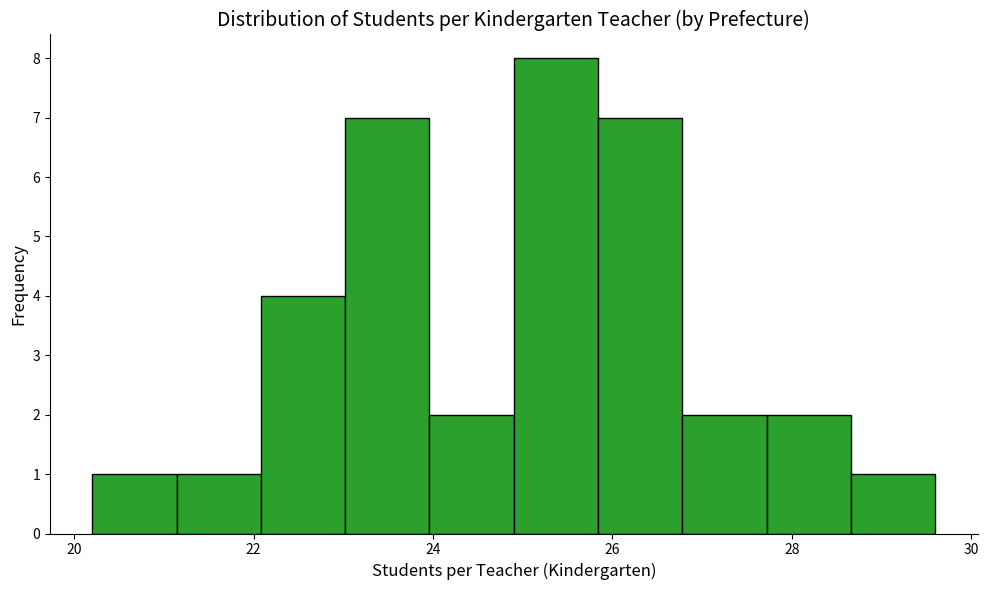

Which range on the x-axis has the tallest bar?

24.90 to 25.84